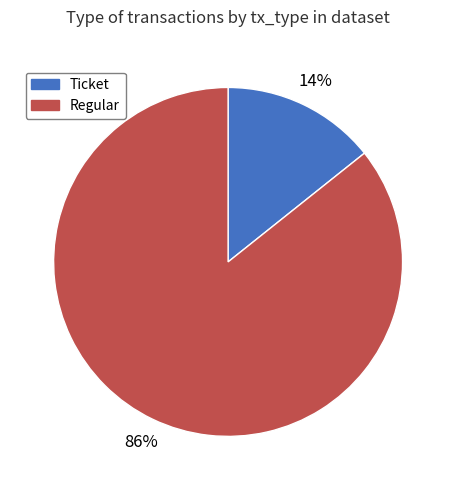

Which slice is the largest?

Regular